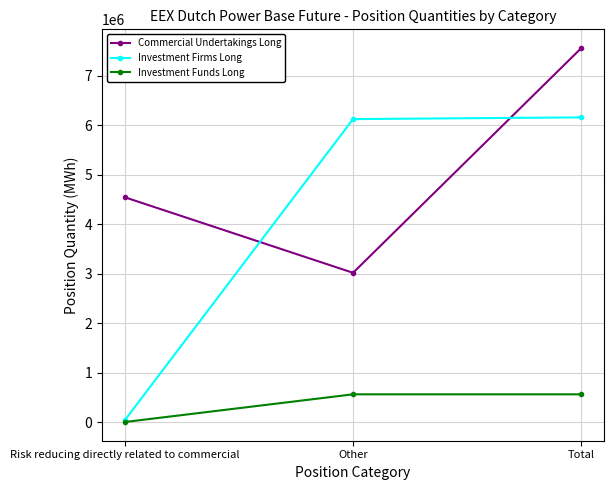

Which series has the widest spread of values?

Investment Firms Long